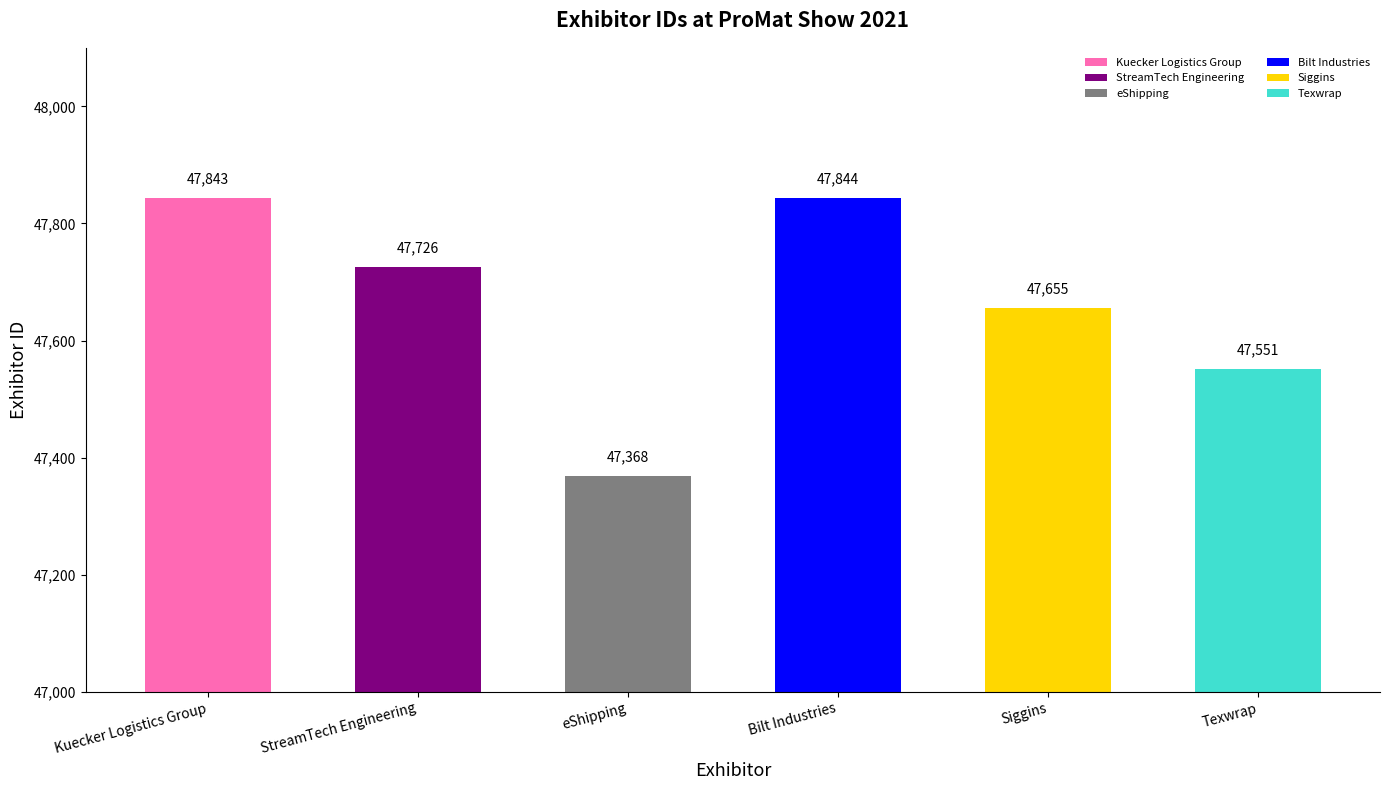

Rank the categories by value from highest to lowest.

Bilt Industries, Kuecker Logistics Group, StreamTech Engineering, Siggins, Texwrap, eShipping